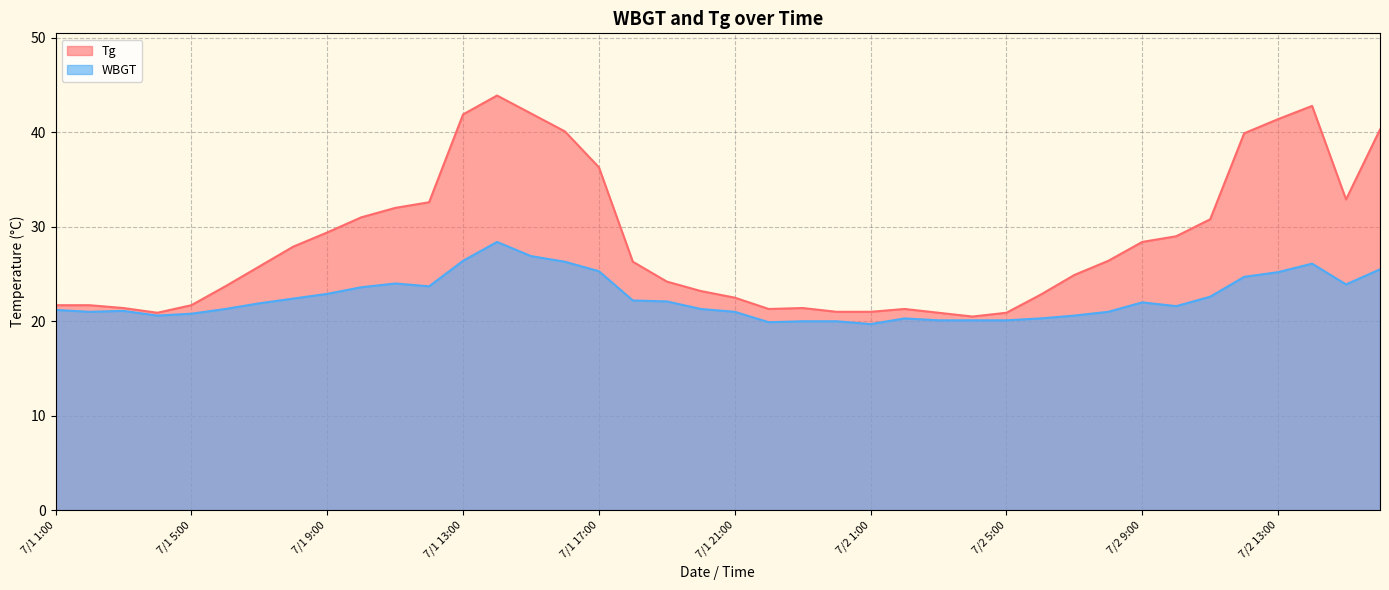

Rank the series by their maximum value, from highest to lowest.

Tg, WBGT